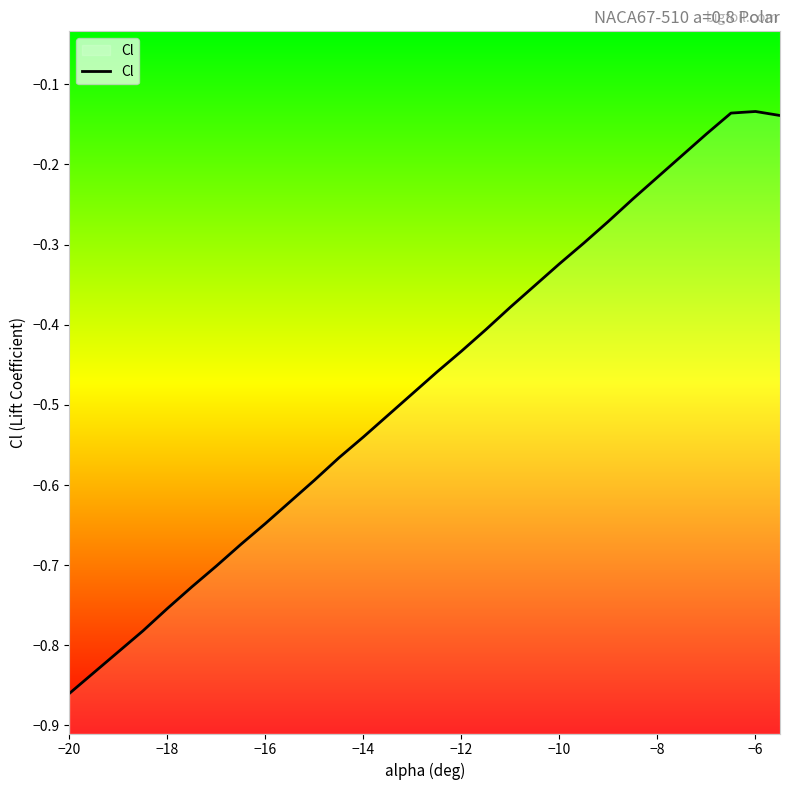

The chart shows a value of -0.6 at −12. True or false?

False